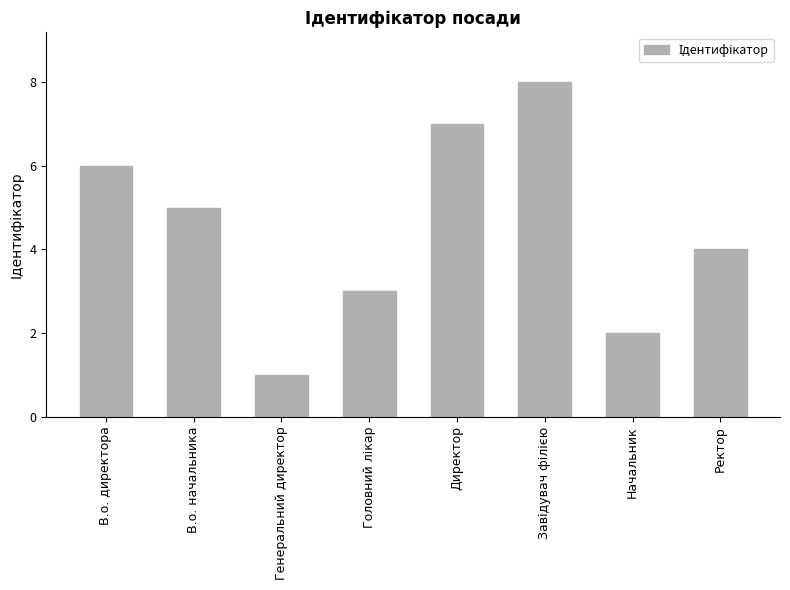

Reading left to right, list all the values displayed in this chart.

6	5	1	3	7	8	2	4